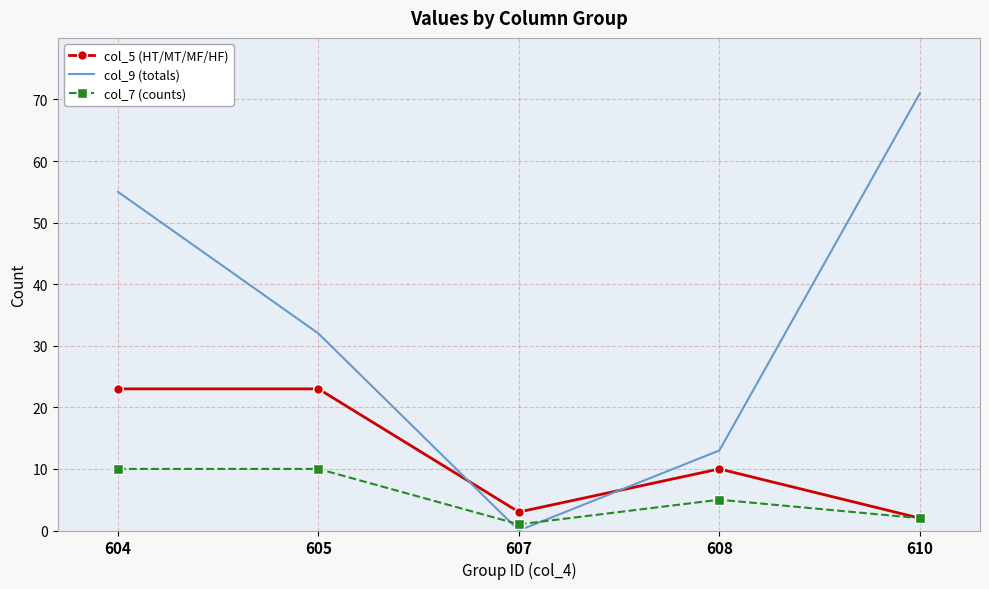

At which category is the sum across all series the highest?

604